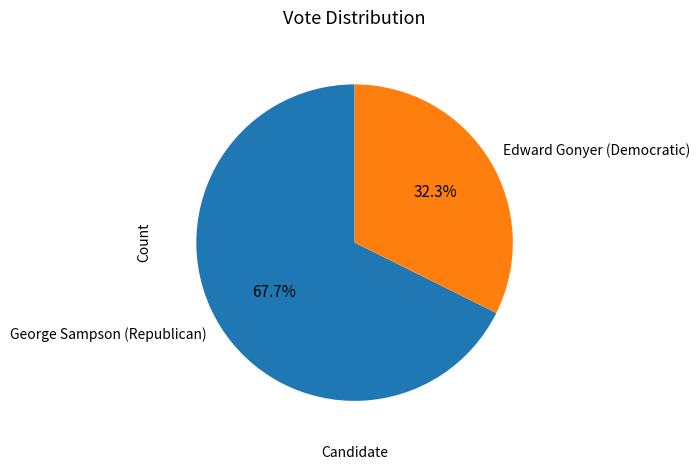

To the nearest percent, what portion does Edward Gonyer (Democratic) represent?

32%